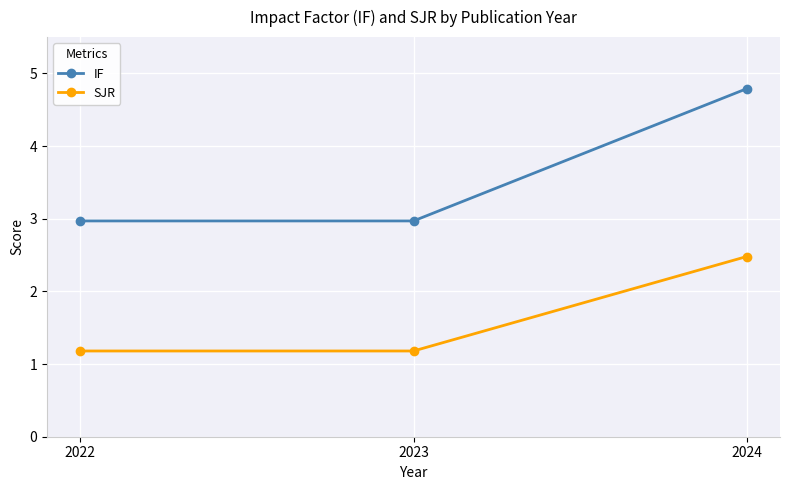

What is the greatest value displayed?

4.8